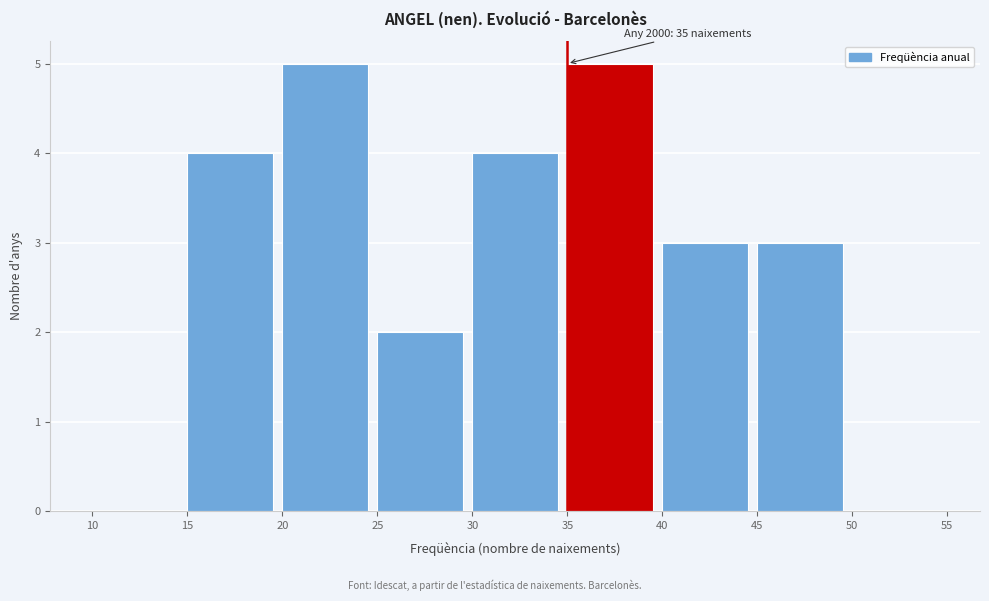

Reading right to left, what are all the values shown in this chart?

50=0	45=3	40=3	35=5	30=4	25=2	20=5	15=4	10=0